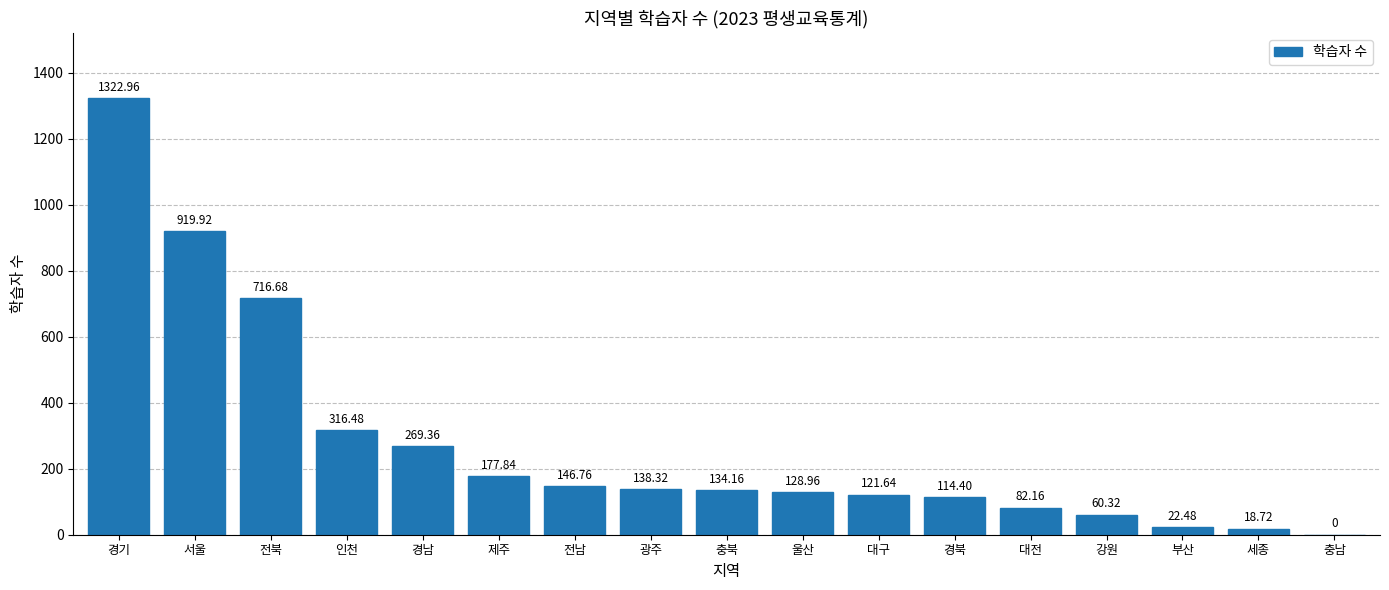

Reading left to right, list all the values displayed in this chart.

1323.0	919.9	716.7	316.5	269.4	177.8	146.8	138.3	134.2	129.0	121.6	114.4	82.2	60.3	22.5	18.7	0.0